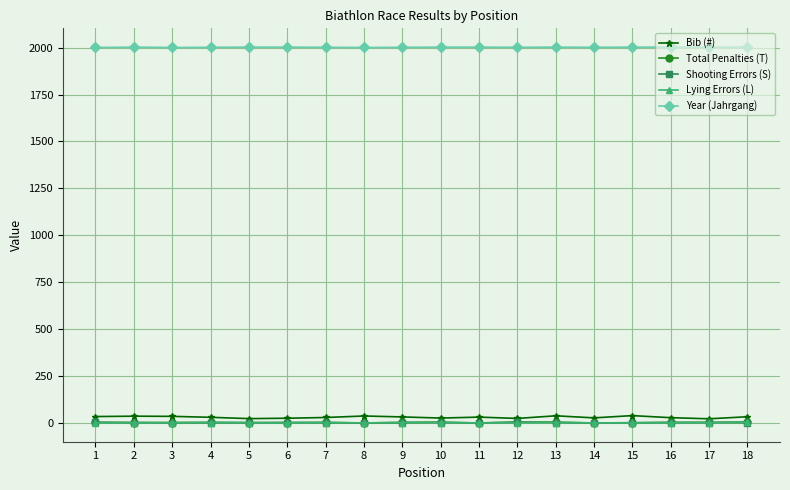

Which series has the widest spread of values?

Bib (#)